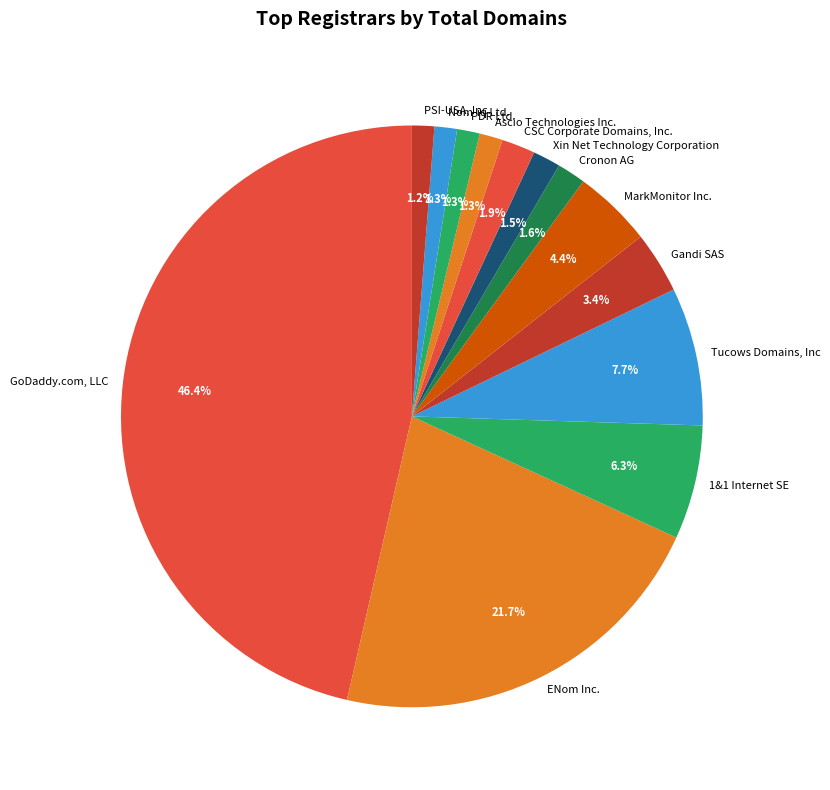

Which has a higher value, ENom Inc. or Gandi SAS?

ENom Inc.